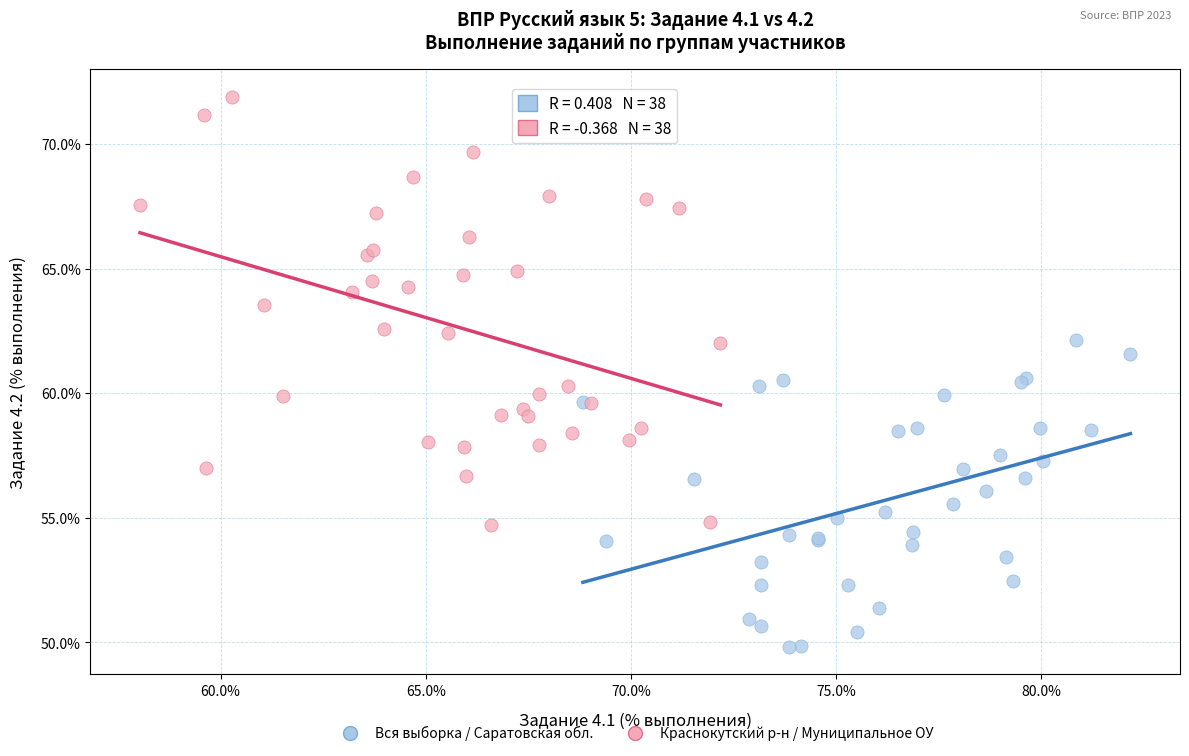

Which series has the largest Y range (max minus min)?

Краснокутский р-н / Муниципальное ОУ